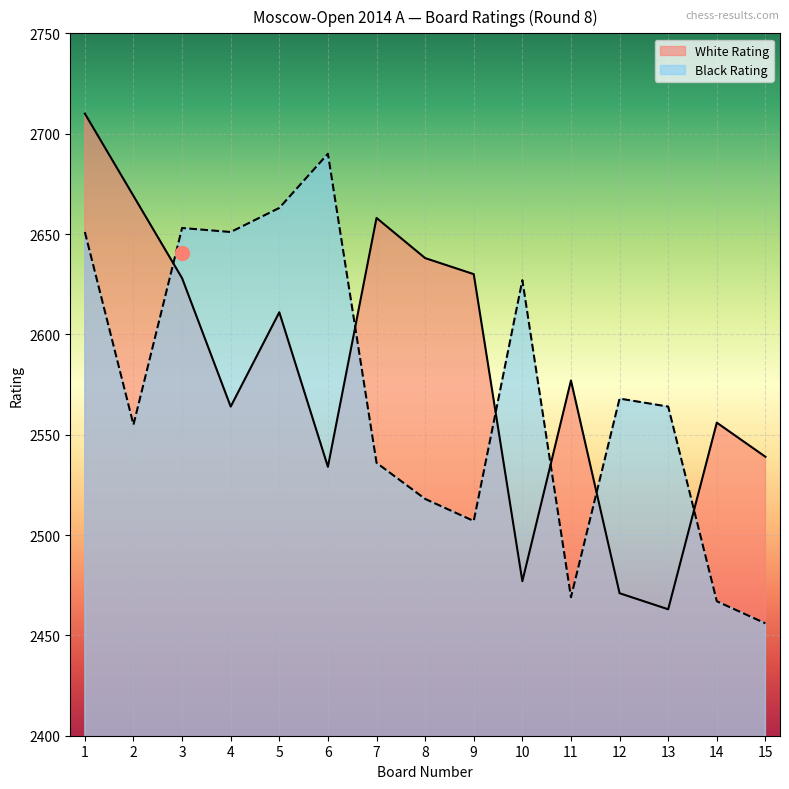

Is the value of Black Rating at 13 greater than the value of White Rating at 5?

No